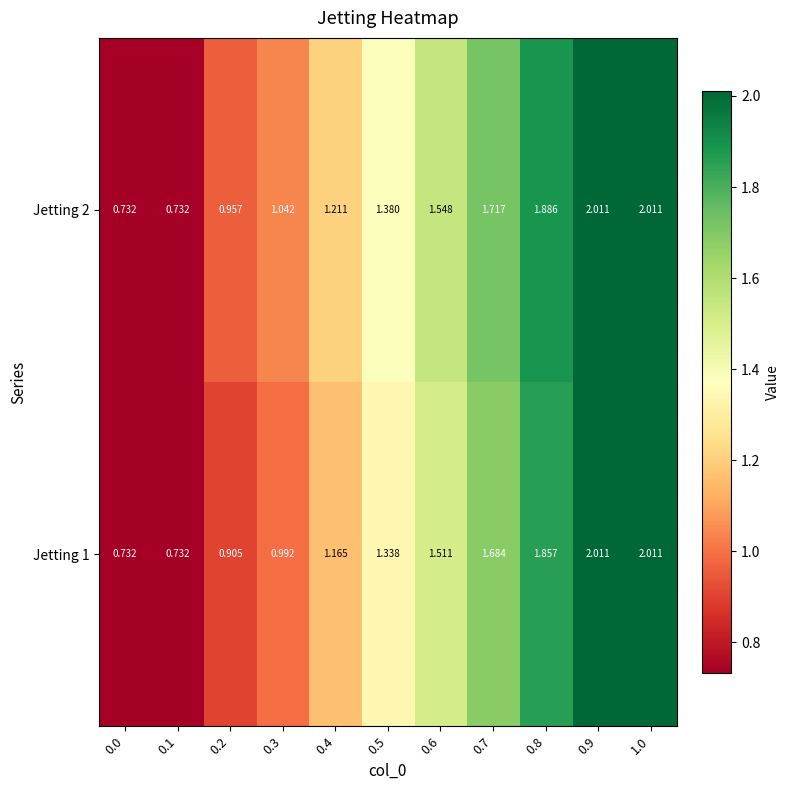

Is the value of Jetting 2 at 0.8 greater than the value of Jetting 1 at 0.5?

Yes